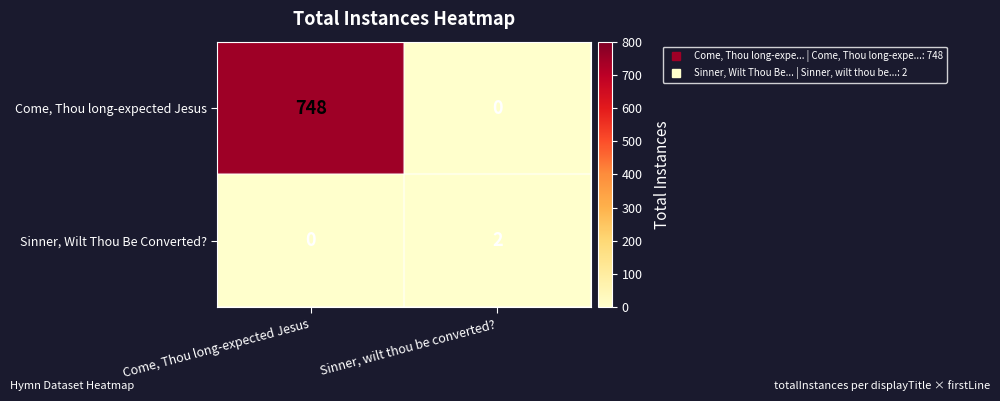

Which series has the largest total across all categories?

Come, Thou long-expected Jesus